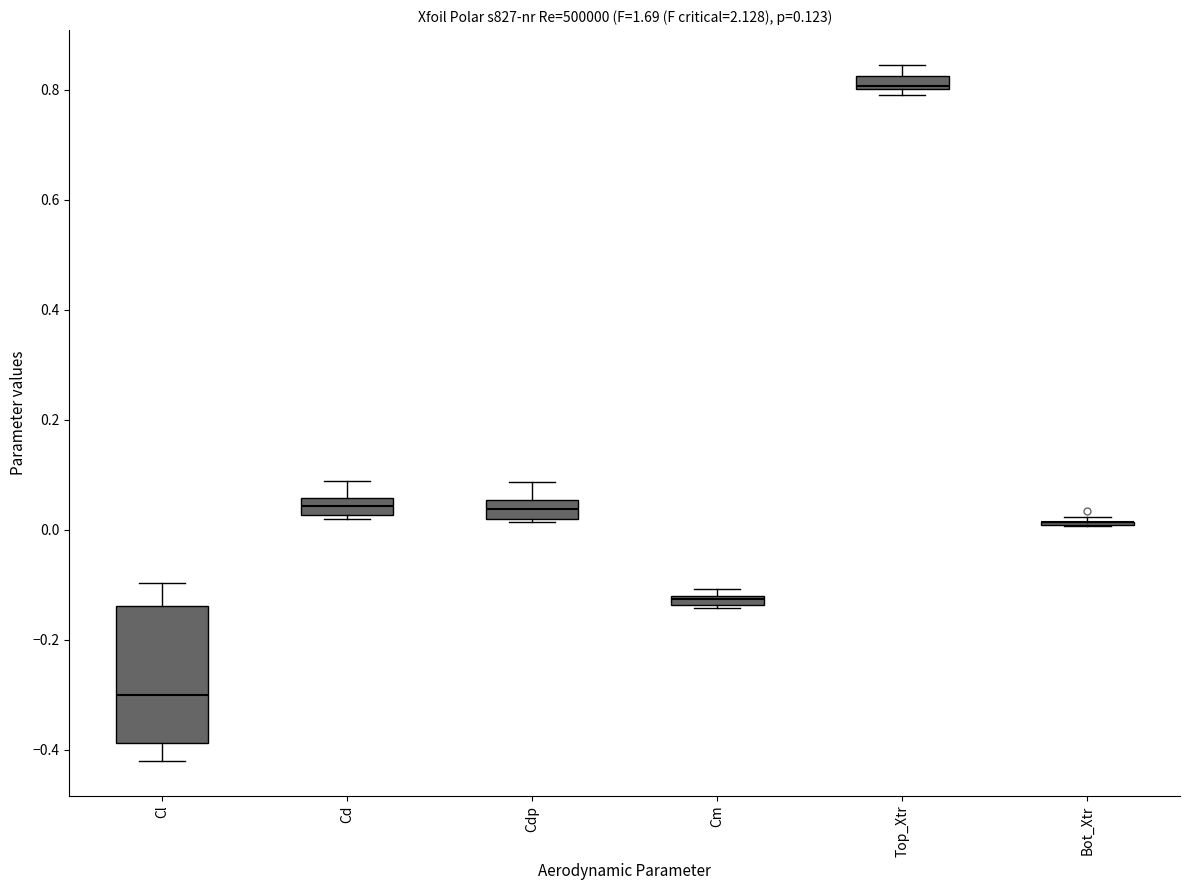

Comparing the boxes themselves (not the whiskers), which one is the tallest?

Cl